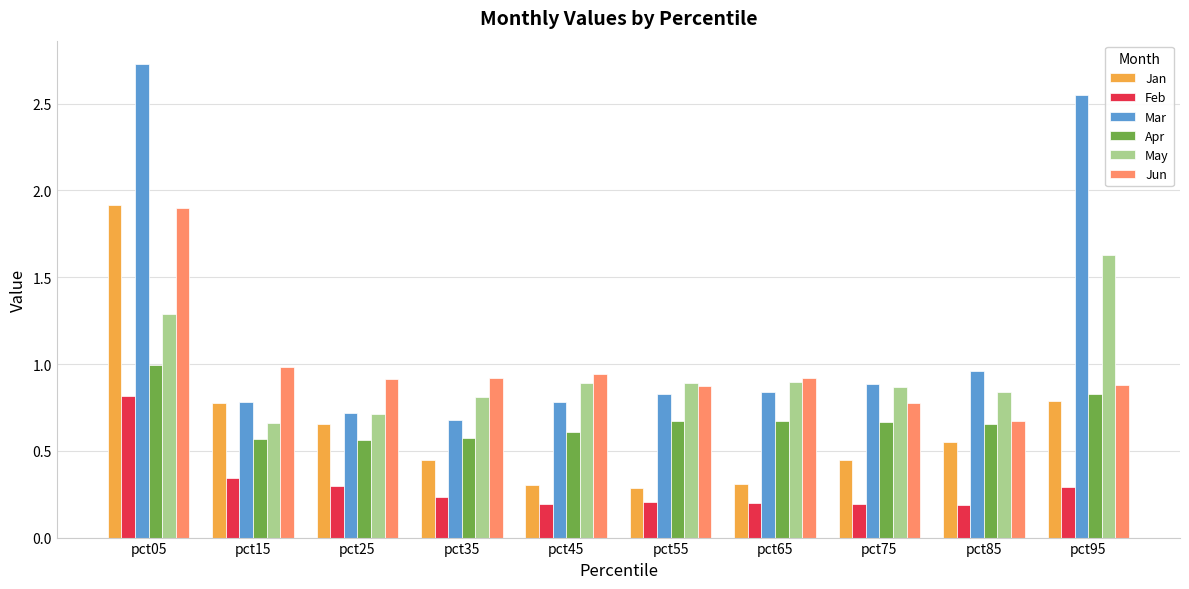

What is the greatest value displayed?

2.7